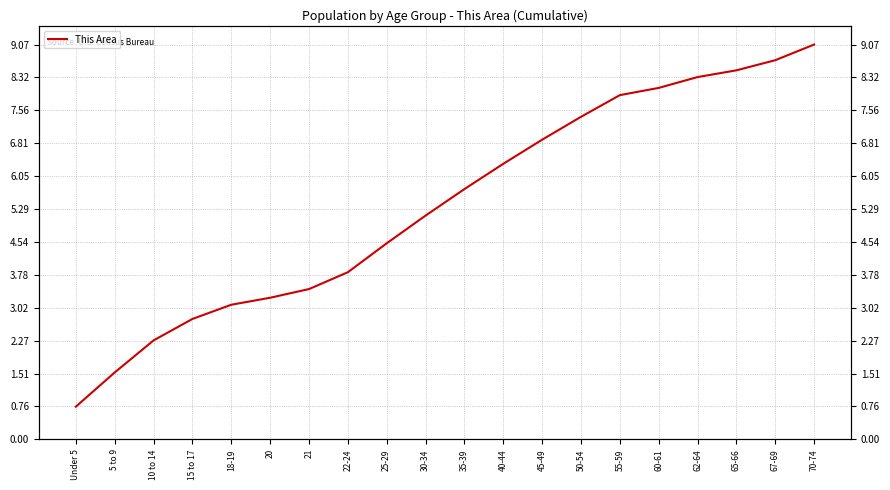

True or false: there are more than 2 points higher than both neighbors.

False